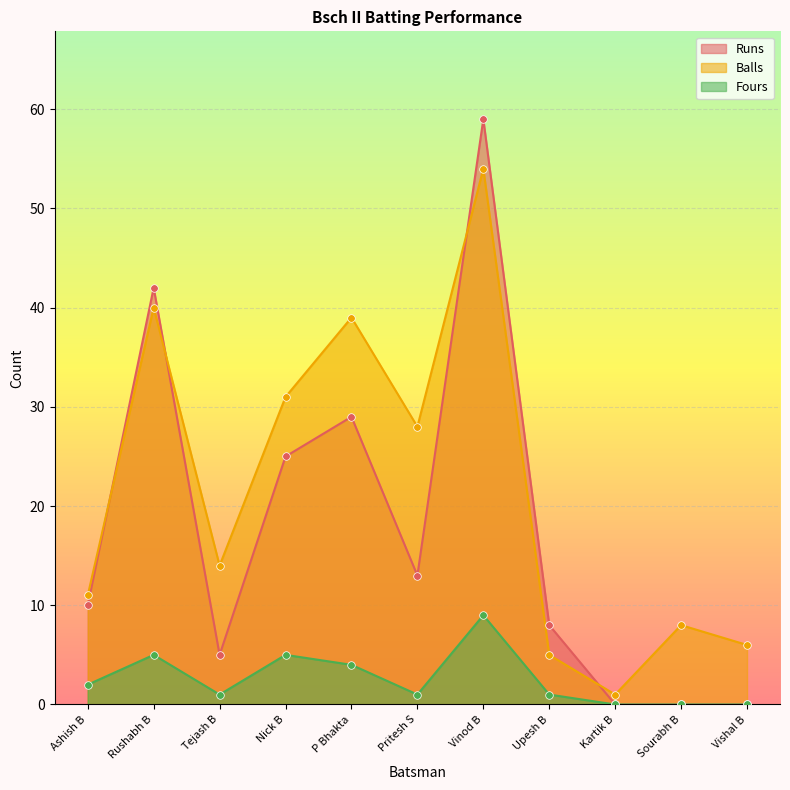

At which category is the sum across all series the highest?

Vinod B